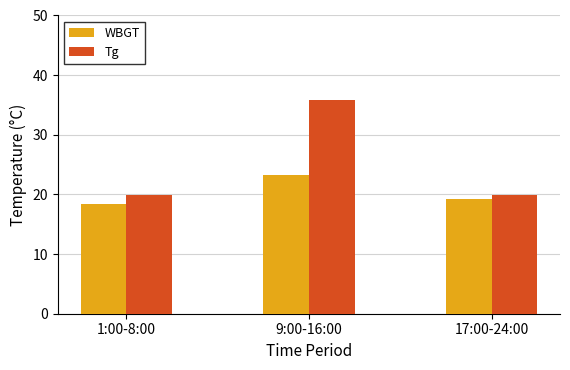

At how many categories does at least one series exceed 34?

1